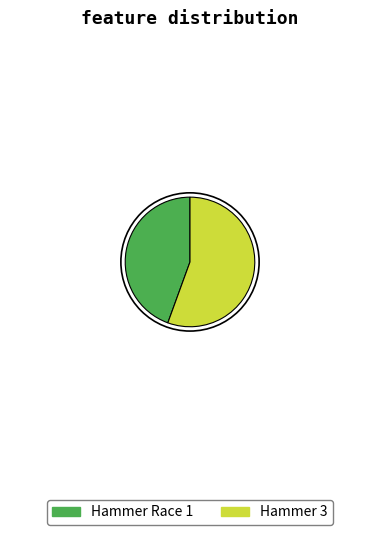

Do Hammer 3 and Hammer Race 1 together represent more than half of the pie?

Yes